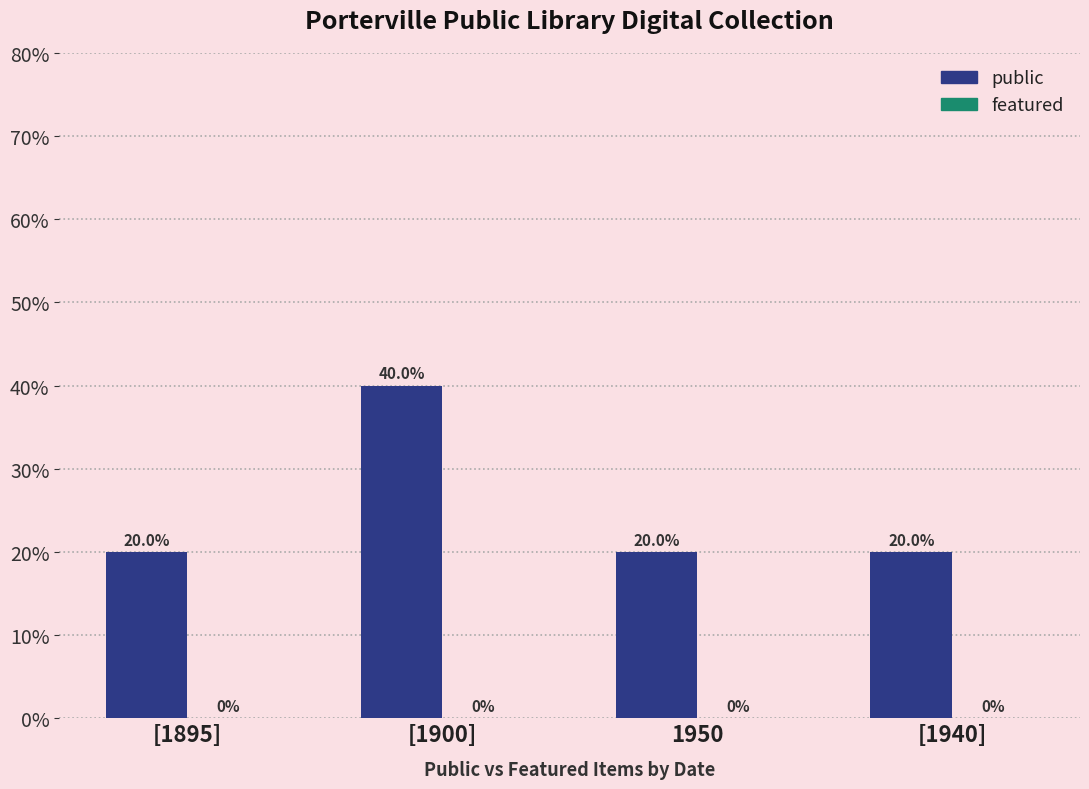

What is the difference between the maximum and minimum values?

20